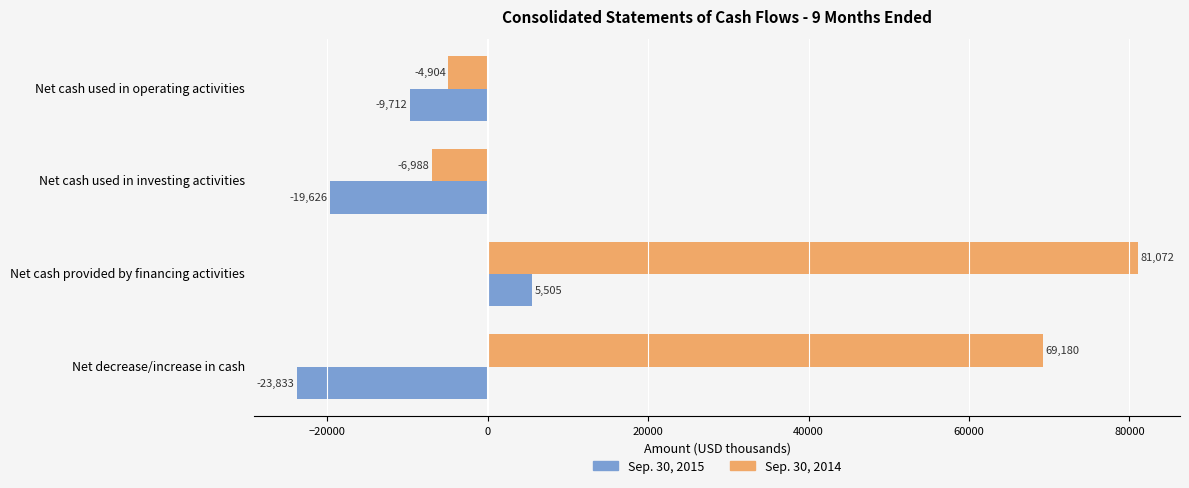

How many values in Sep. 30, 2014 are above zero?

2